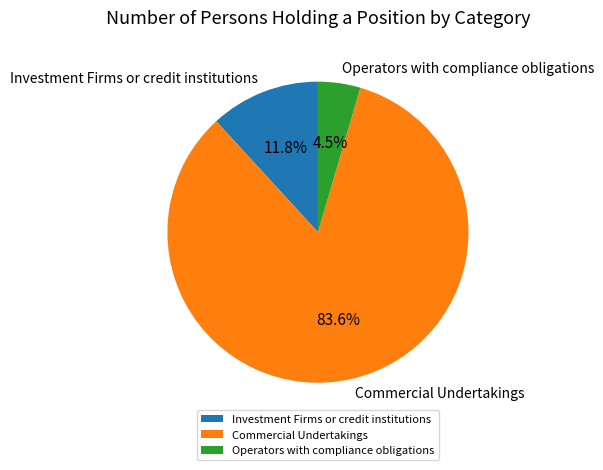

Approximately how many times larger is the value at Investment Firms or credit institutions compared to Operators with compliance obligations?

2.6